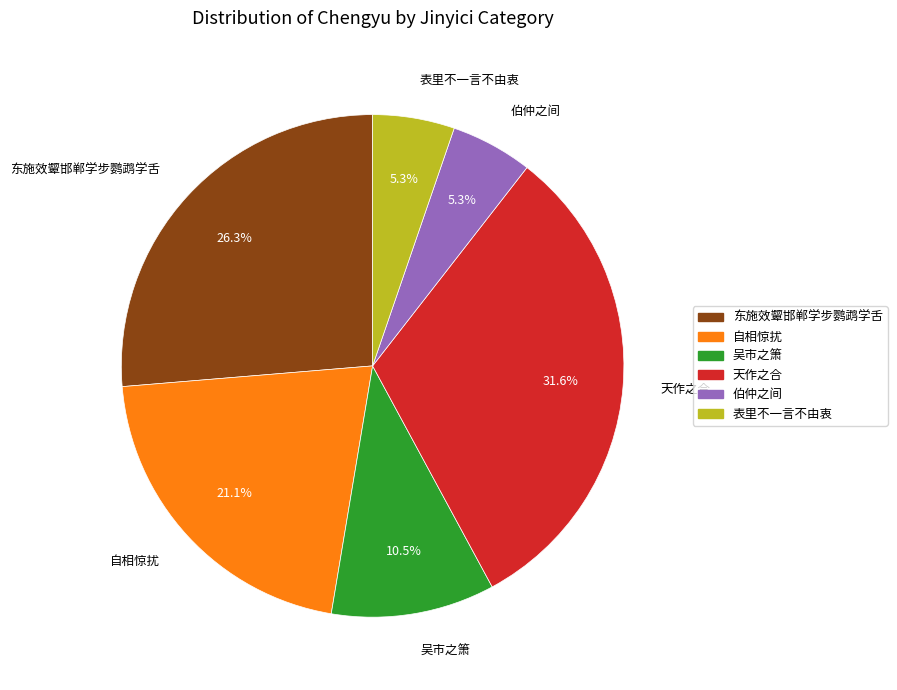

How many slices are in this pie chart?

6